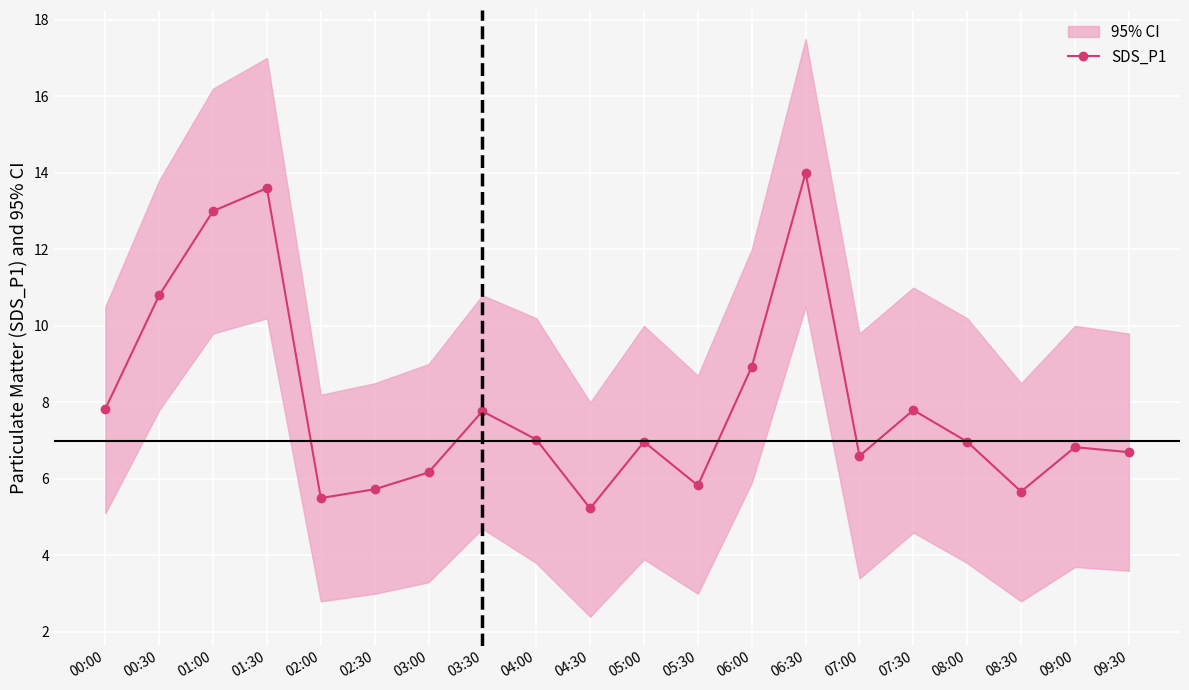

The value at 05:00 is 7.0. True or false?

True